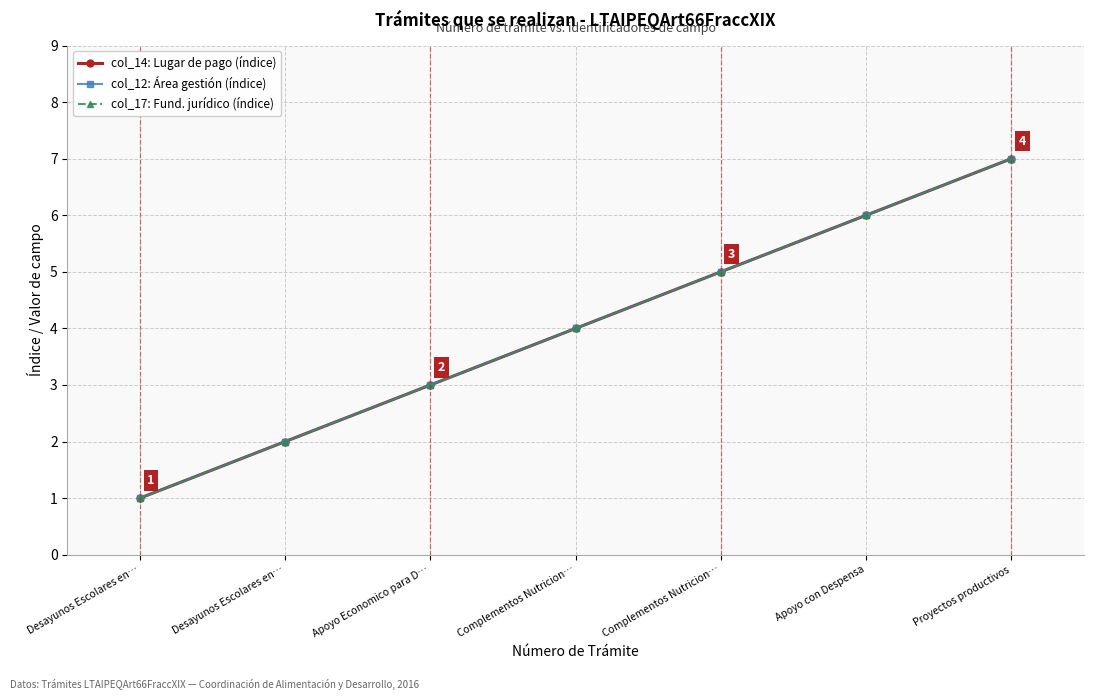

What is the average value of the col_14: Lugar de pago (índice) series?

4